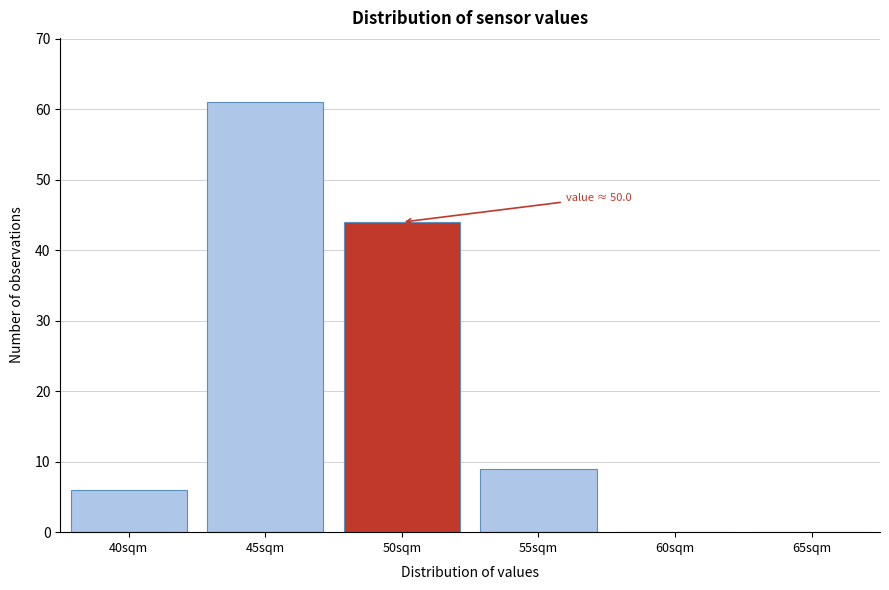

Reading left to right, transcribe all the data shown in this chart.

40sqm=6	45sqm=61	50sqm=44	55sqm=9	60sqm=0	65sqm=0